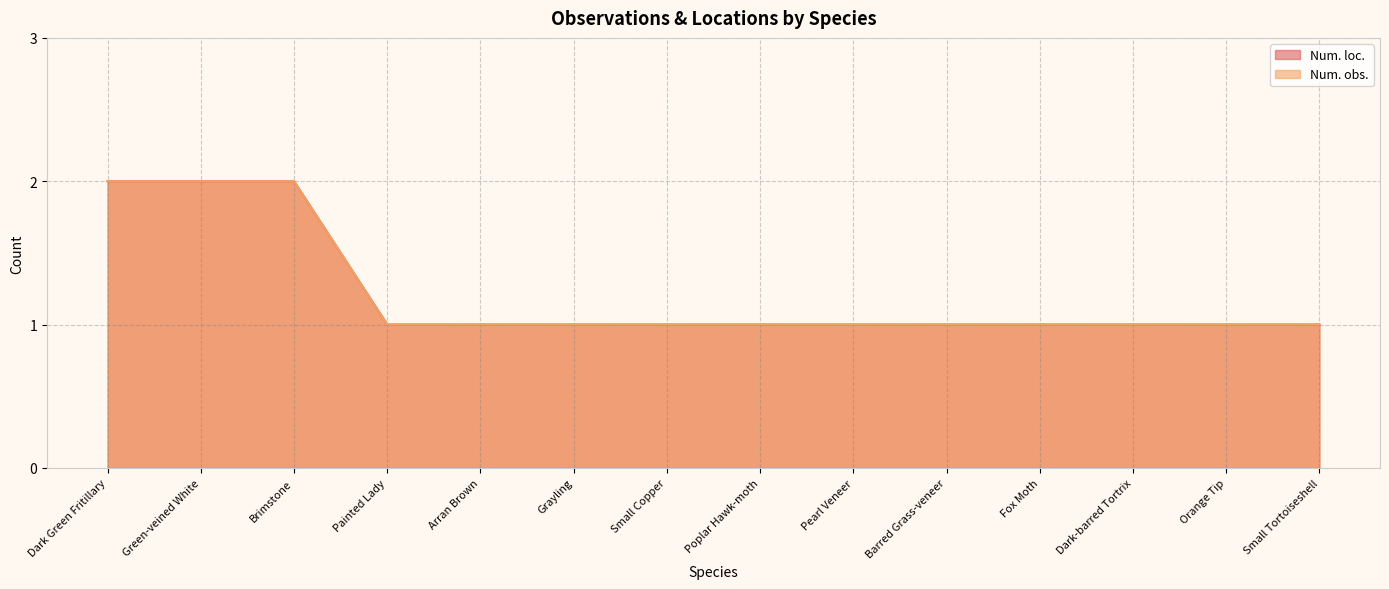

Which series has the largest total across all categories?

Num. loc.